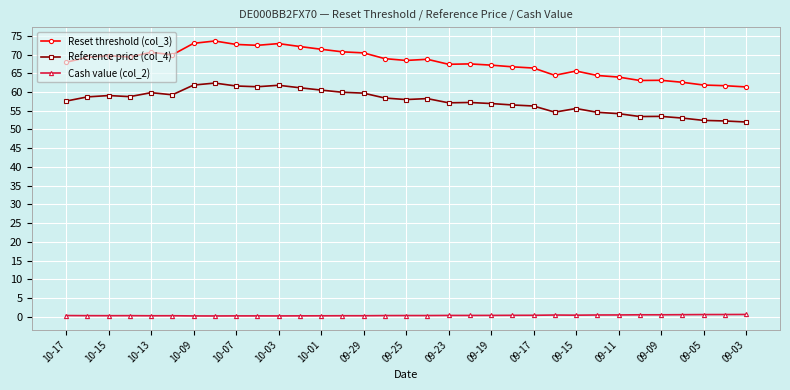

How many distinct data groups are displayed?

3